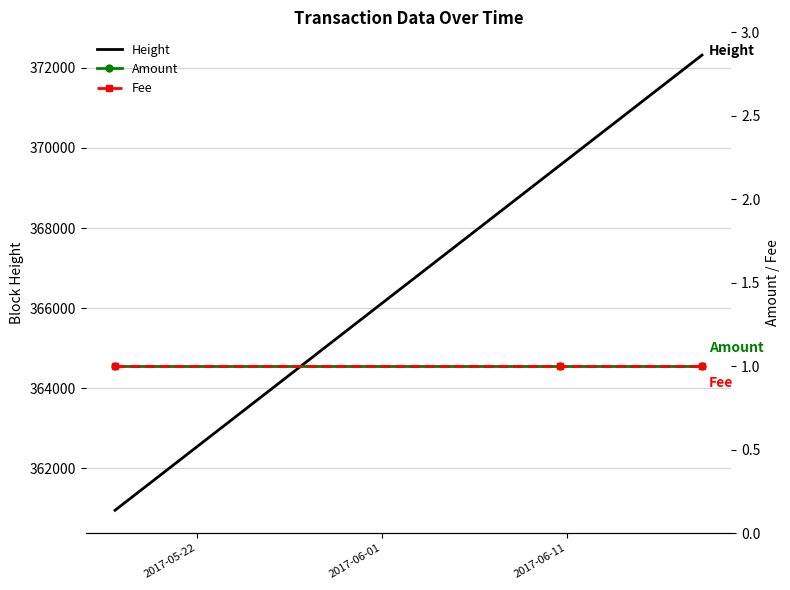

Does the chart have visible grid lines?

Yes